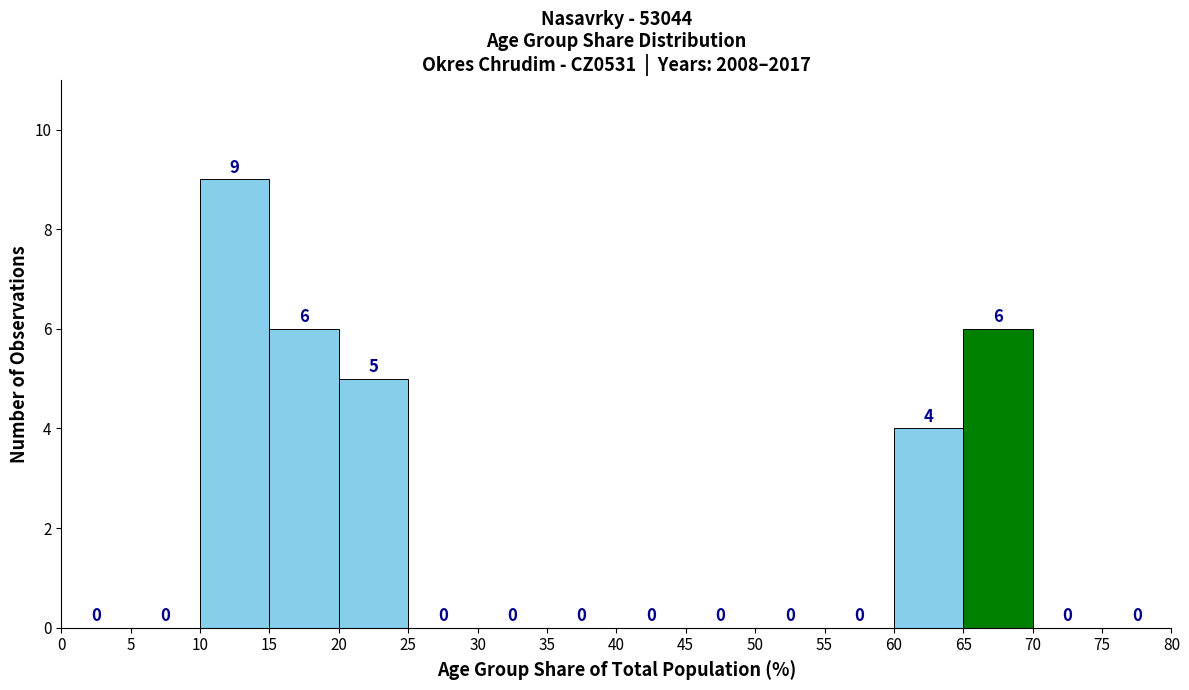

Reading left to right, transcribe this chart: for each bar, give the range it covers on the x-axis and its height.

0 to 5: 0
5 to 10: 0
10 to 15: 9
15 to 20: 6
20 to 25: 5
25 to 30: 0
30 to 35: 0
35 to 40: 0
40 to 45: 0
45 to 50: 0
50 to 55: 0
55 to 60: 0
60 to 65: 4
65 to 70: 6
70 to 75: 0
75 to 80: 0